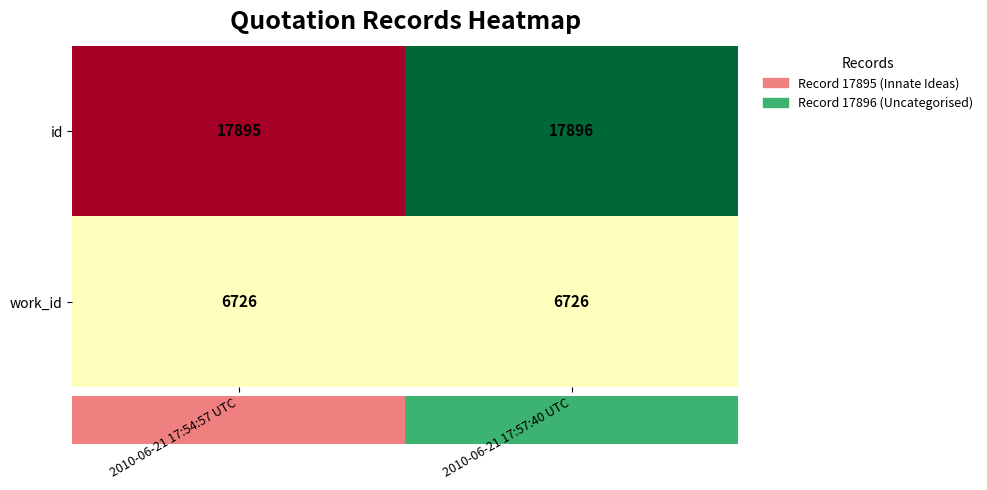

What is the spread (max minus min) of values at 2010-06-21 17:54:57 UTC?

11169